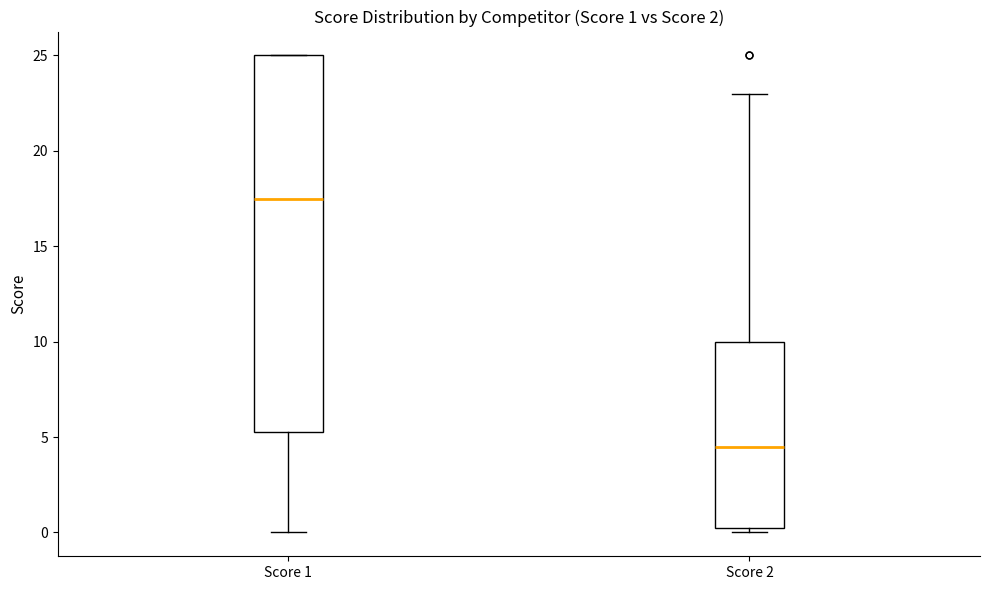

Which box has the highest median line?

Score 1